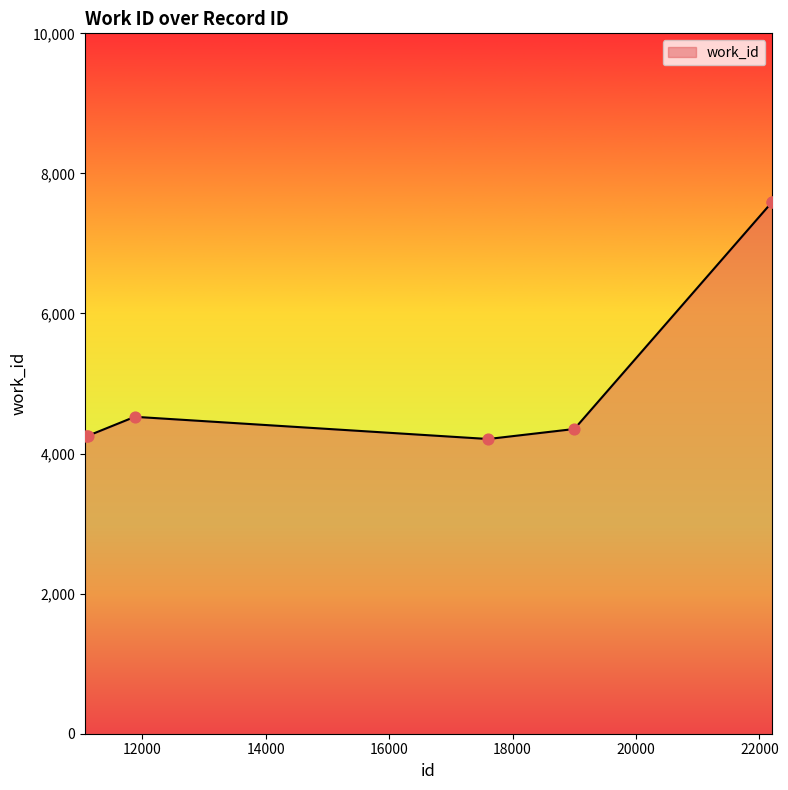

What is the maximum value shown in the chart?

7593